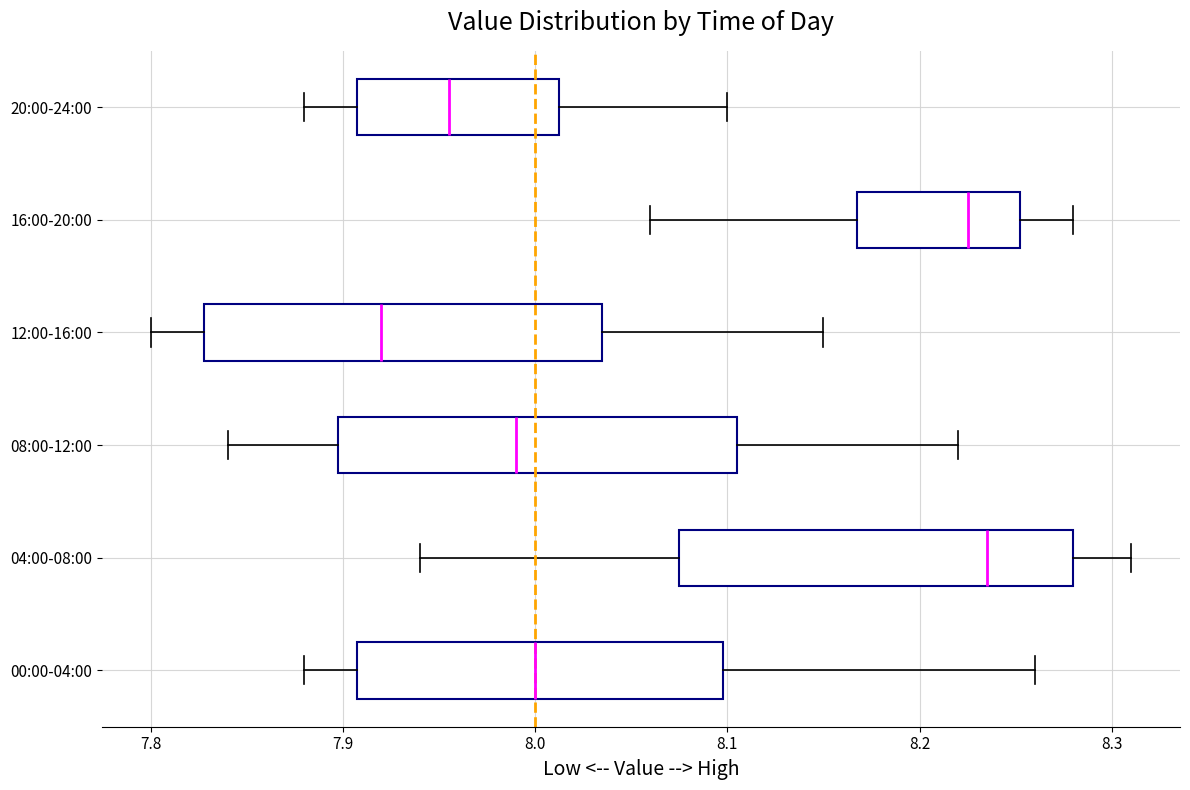

Reading bottom to top, read every box against the x-axis: the position of its median line, the range the box covers, and the ends of its whiskers. The values are not printed on the chart, so give them approximately, as read against the axis.

00:00-04:00: median 8.00, box 7.91 to 8.10, whiskers 7.88 to 8.26
04:00-08:00: median 8.24, box 8.08 to 8.28, whiskers 7.94 to 8.31
08:00-12:00: median 7.99, box 7.90 to 8.11, whiskers 7.84 to 8.22
12:00-16:00: median 7.92, box 7.83 to 8.04, whiskers 7.80 to 8.15
16:00-20:00: median 8.23, box 8.17 to 8.25, whiskers 8.06 to 8.28
20:00-24:00: median 7.96, box 7.91 to 8.01, whiskers 7.88 to 8.10